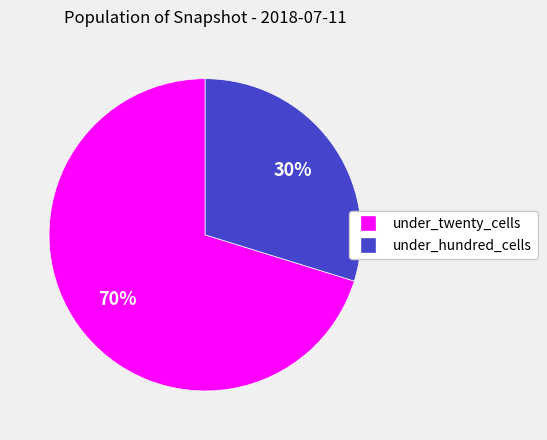

Is there any slice that represents more than half of the pie?

Yes